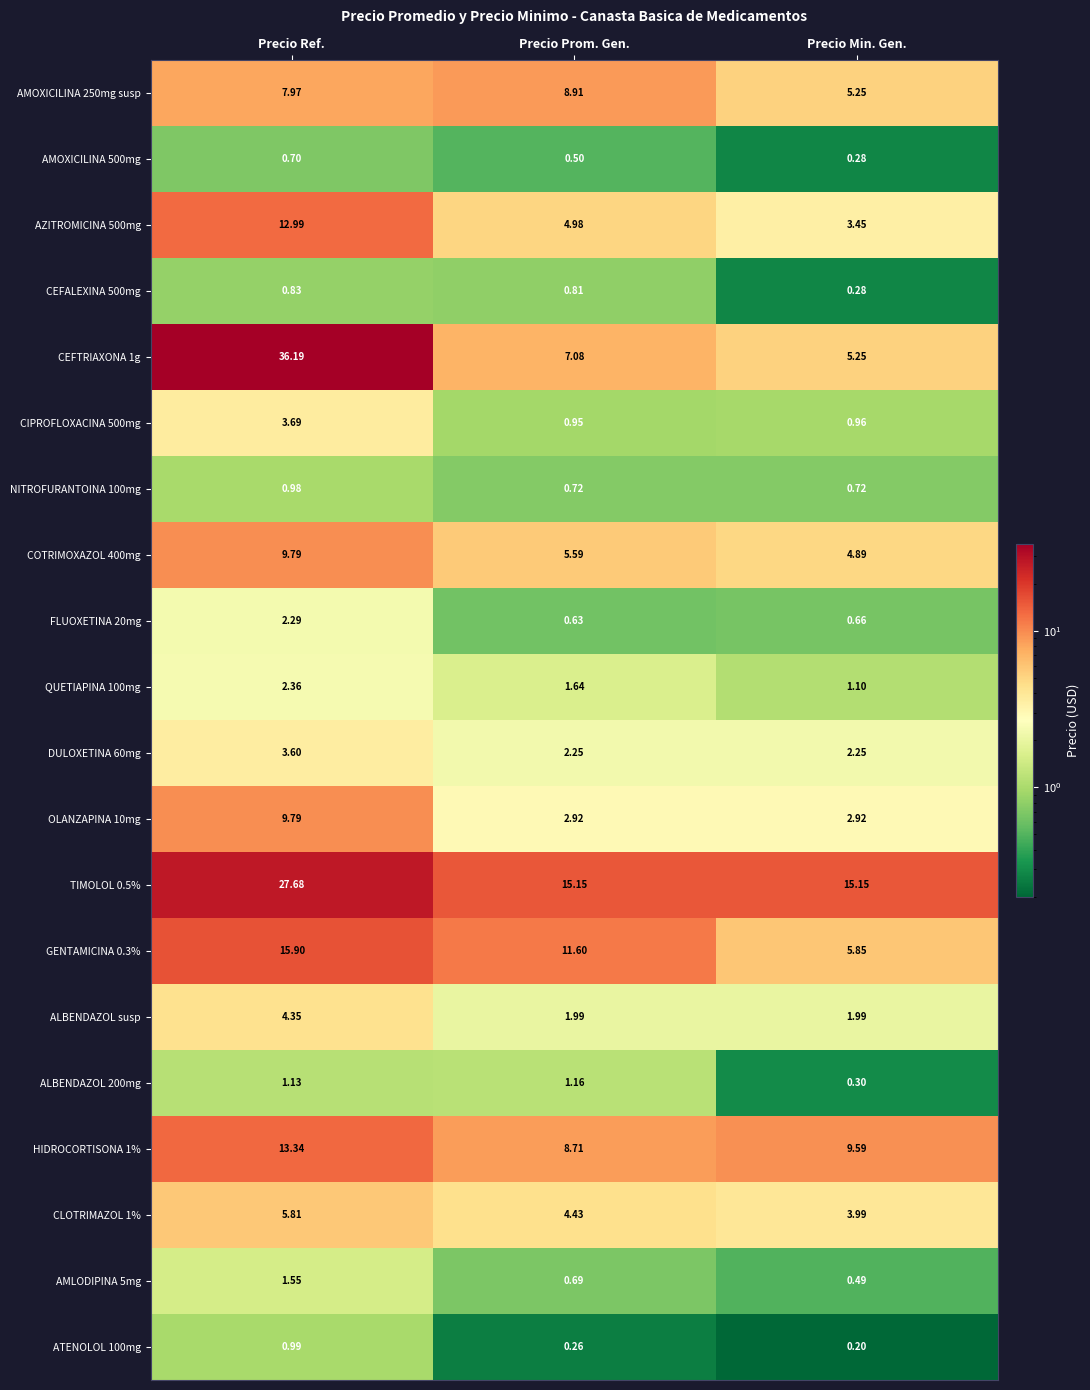

What is the difference between the highest and lowest values at Precio Prom. Gen.?

14.9